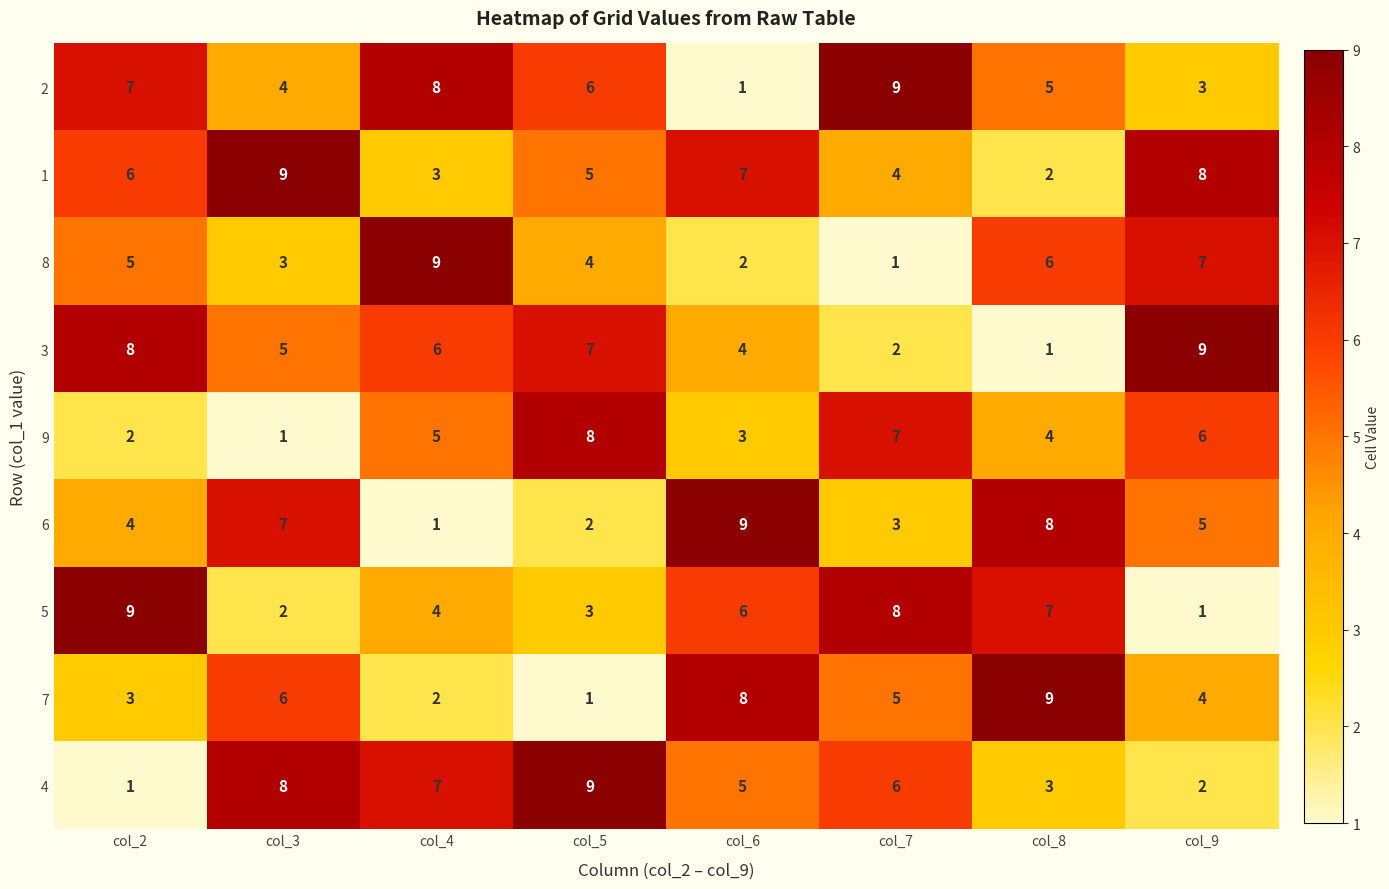

At col_9, list the series in order from smallest to largest.

5, 4, 2, 7, 6, 9, 8, 1, 3